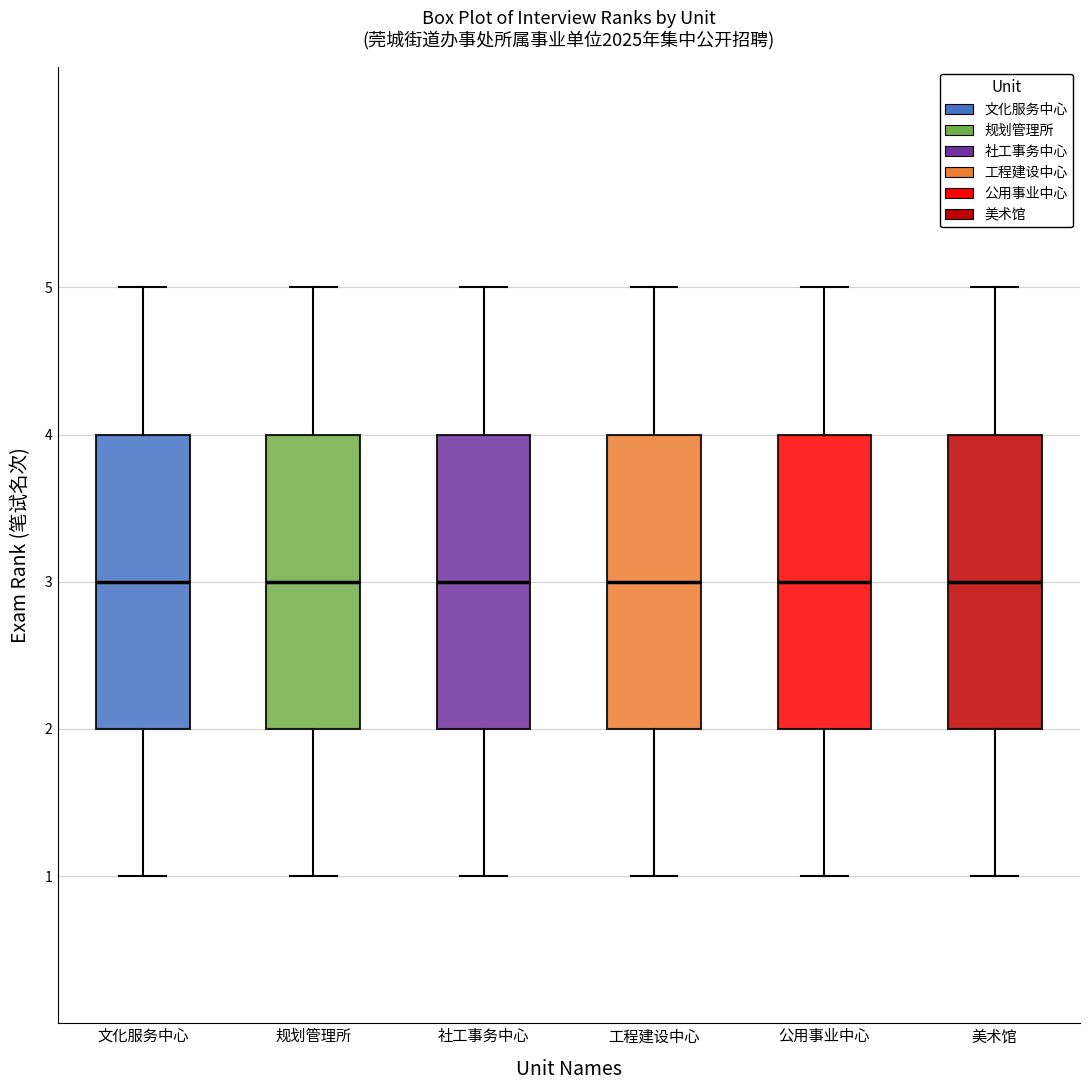

Where does the median line of the box for 美术馆 sit on the y-axis? The values are not printed on the chart, so give them approximately, as read against the axis.

3